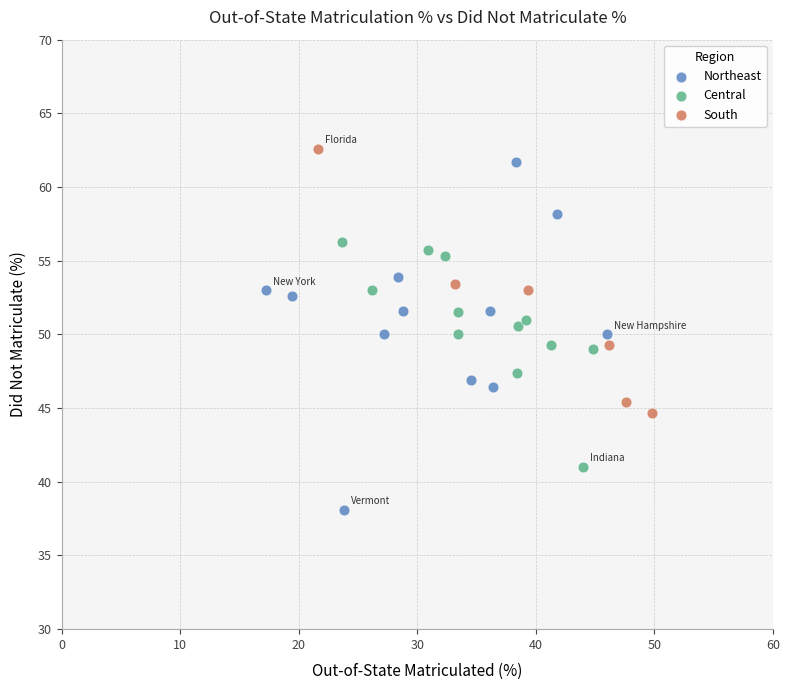

Which series has the largest Y range (max minus min)?

Northeast